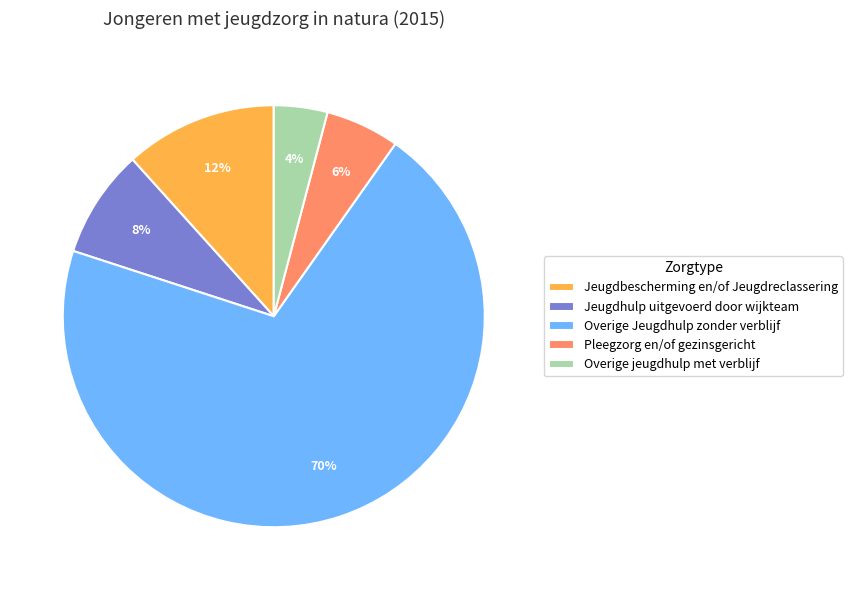

How many slices are in this pie chart?

5